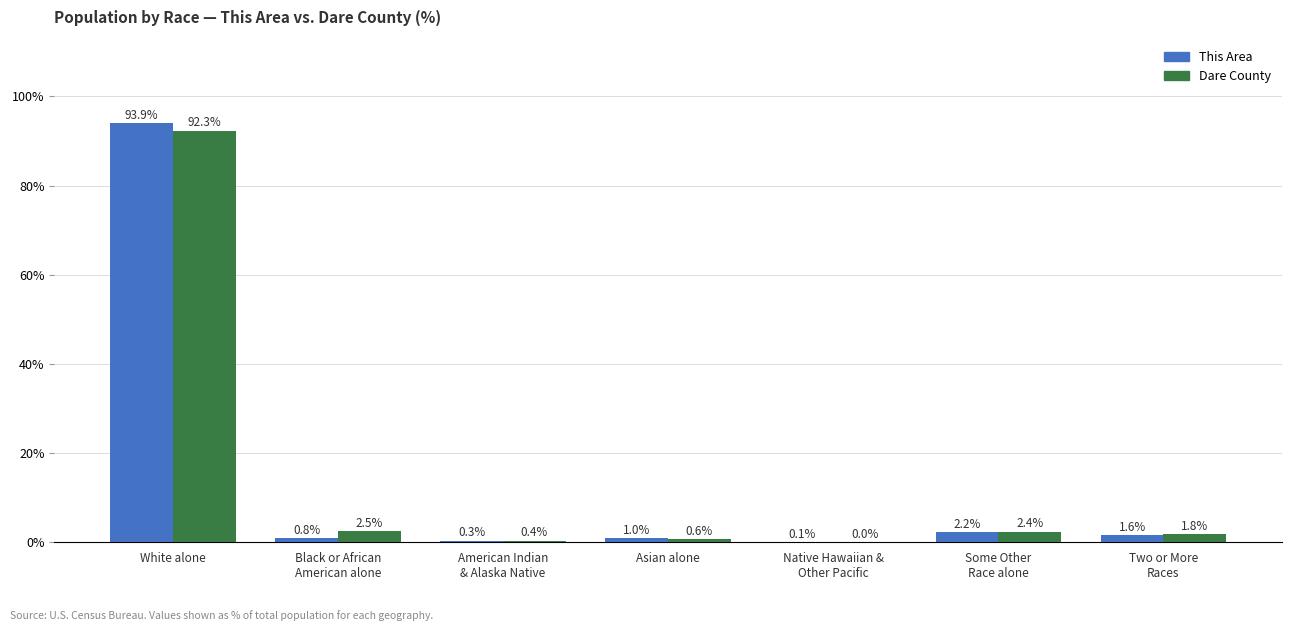

What is the total value across all series at White alone?

186.2